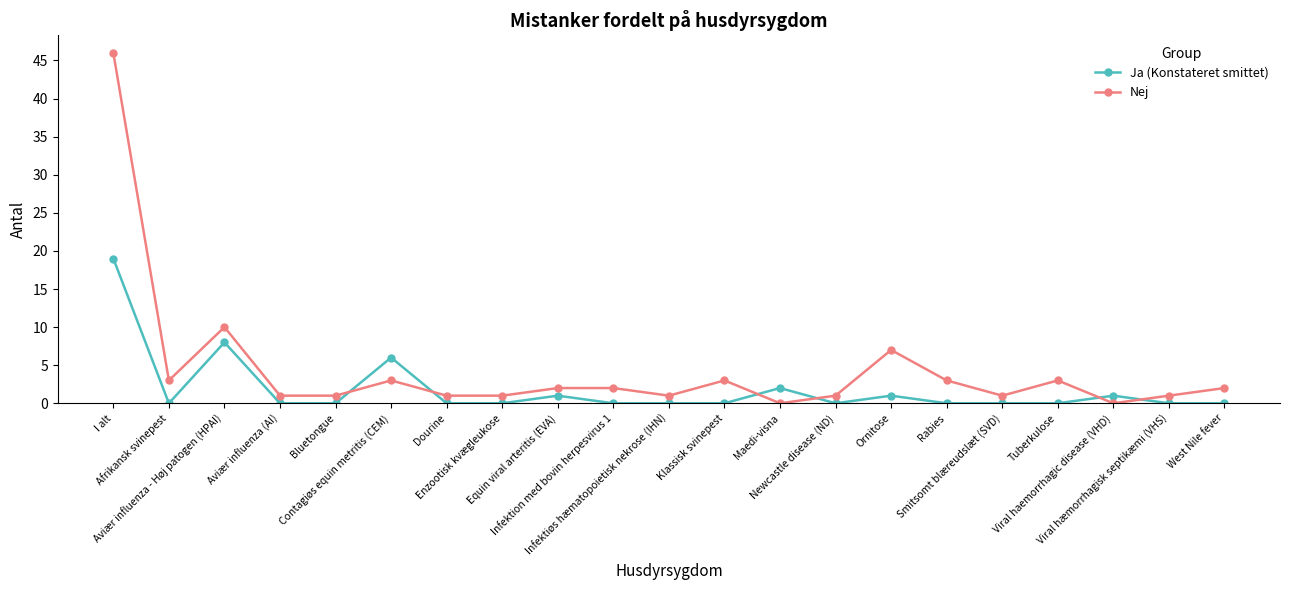

At which label is Ja (Konstateret smittet) closest to 9?

Aviær influenza - Høj patogen (HPAI)